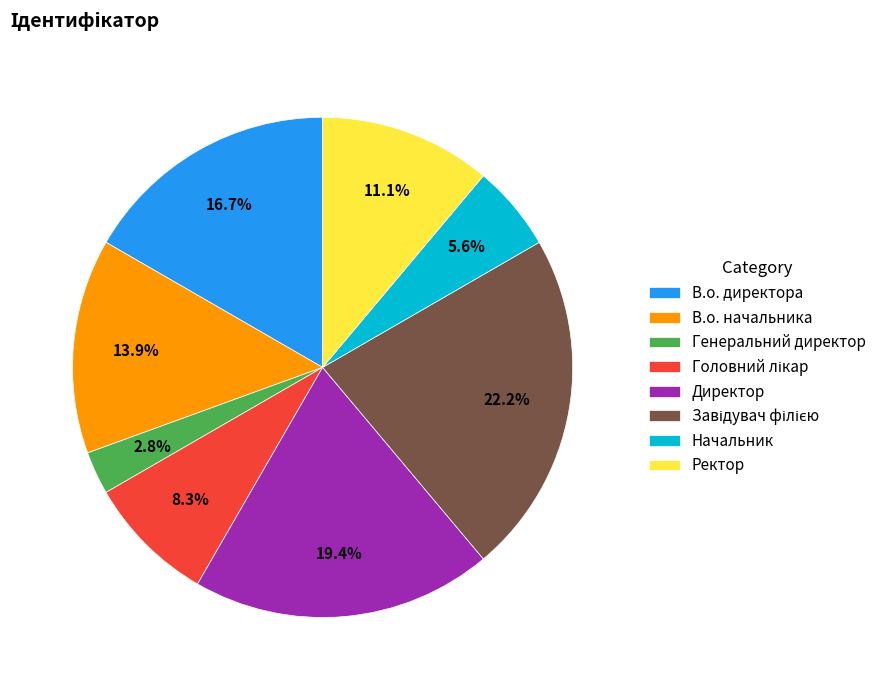

To the nearest percent, what portion does В.о. начальника represent?

14%